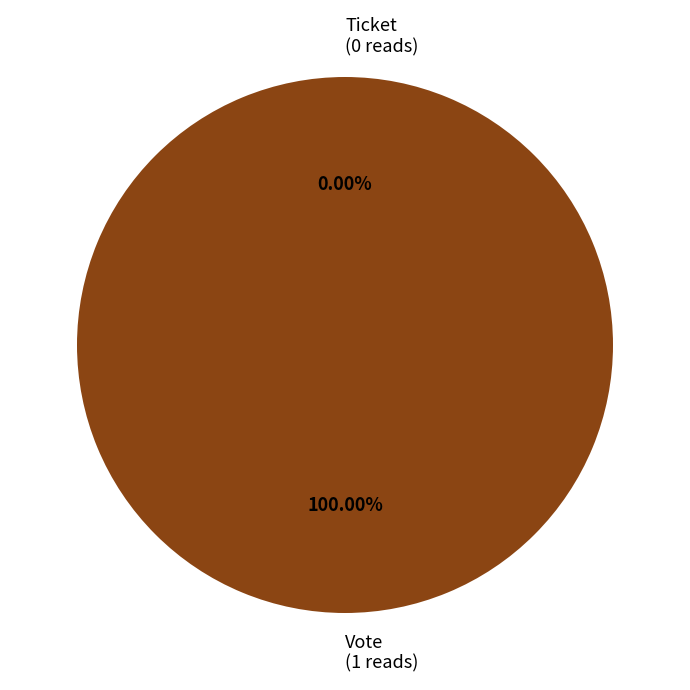

To the nearest percent, what is the average slice percentage?

50%